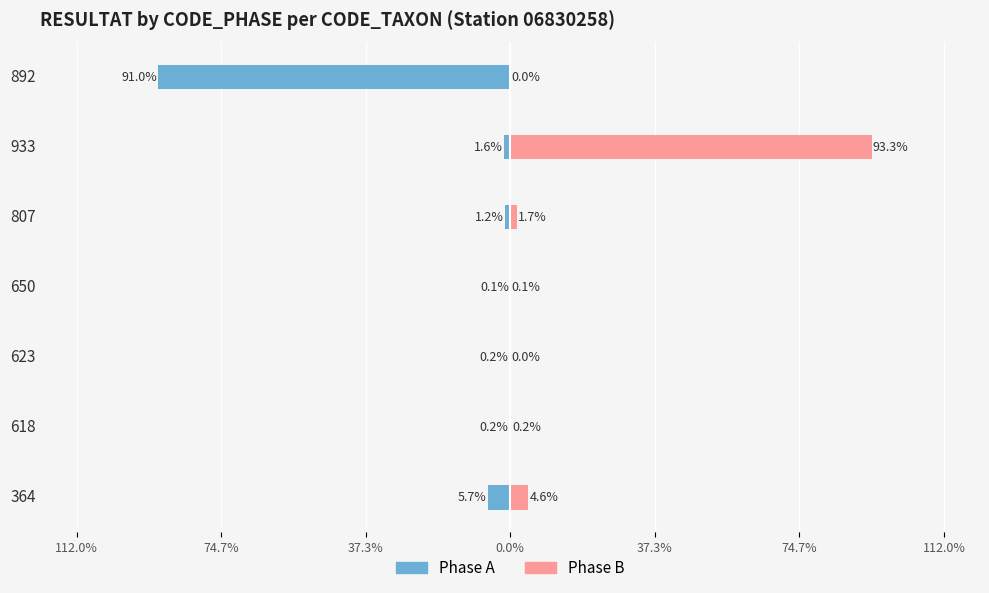

Is it true that Phase A equals -0.1 at 650?

False